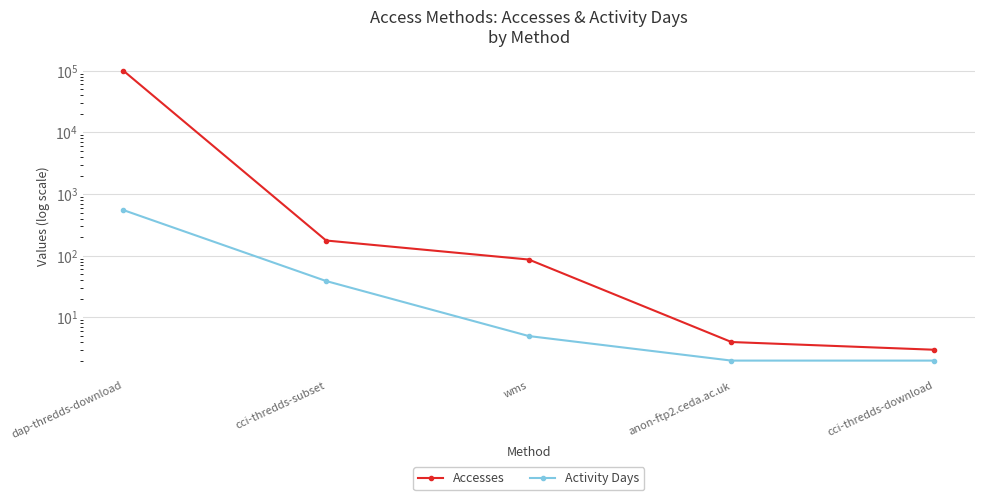

Reading left to right, what are all the values shown in this chart?

Accesses: dap-thredds-download=100048	cci-thredds-subset=177	wms=87	anon-ftp2.ceda.ac.uk=4	cci-thredds-download=3
Activity Days: dap-thredds-download=551	cci-thredds-subset=39	wms=5	anon-ftp2.ceda.ac.uk=2	cci-thredds-download=2